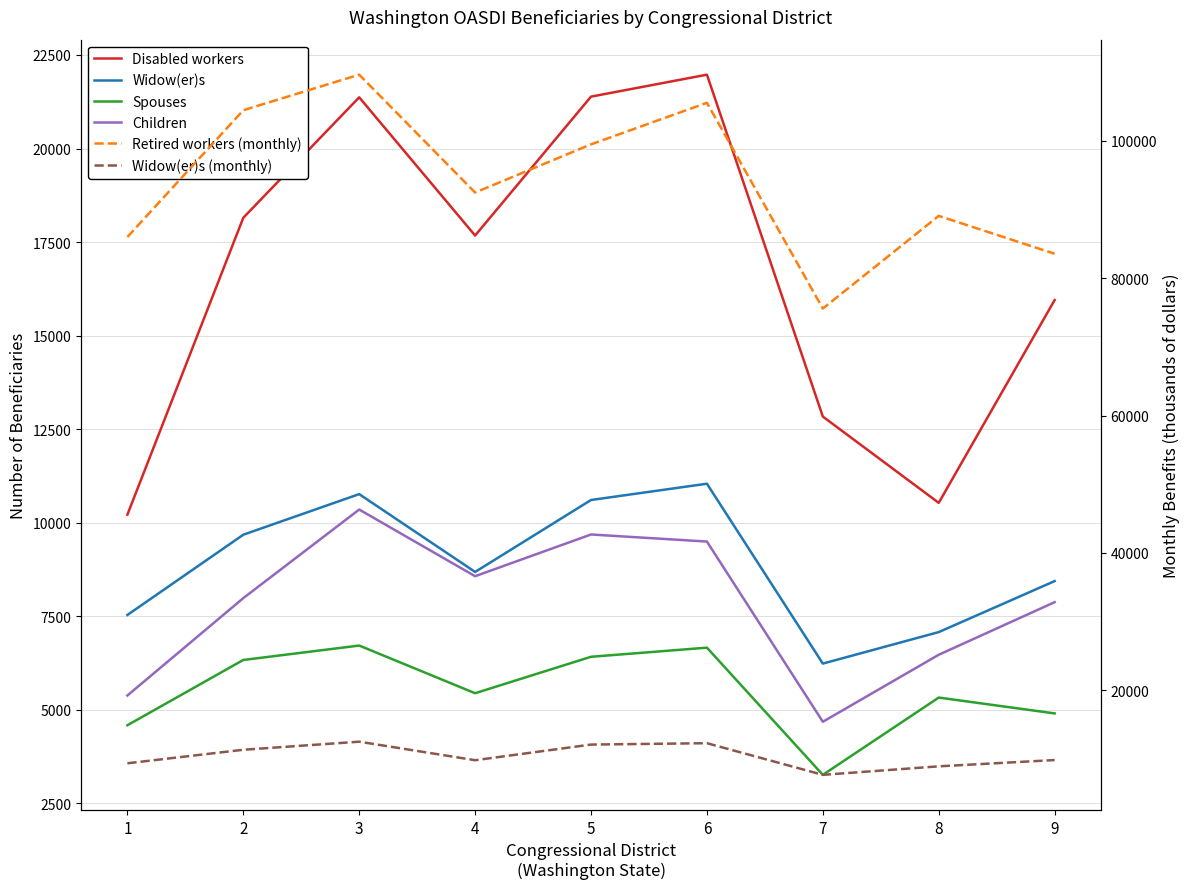

What is the total value across all series at 8?

127405